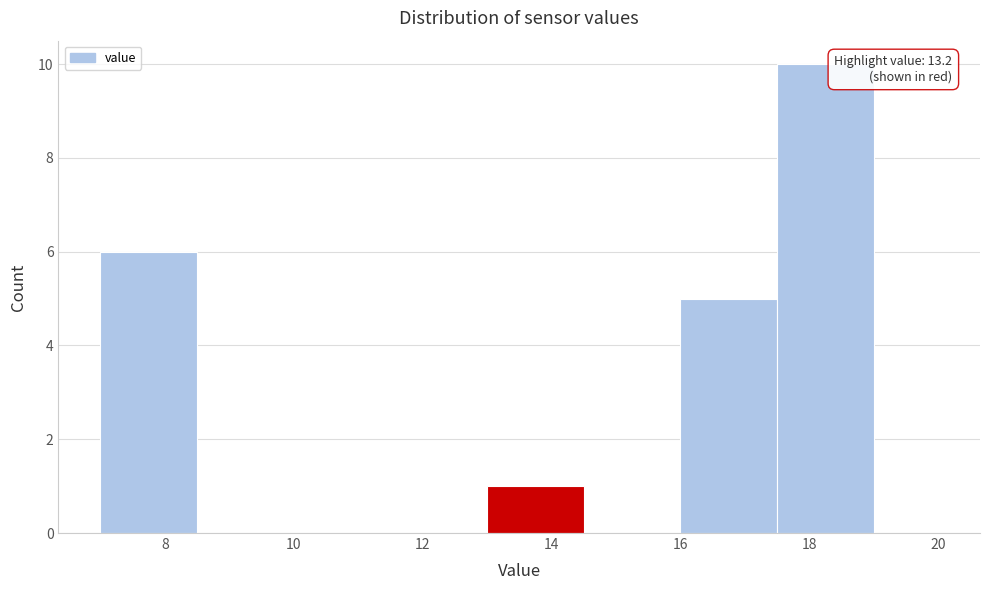

Which range on the x-axis has the tallest bar?

17.5 to 19.0